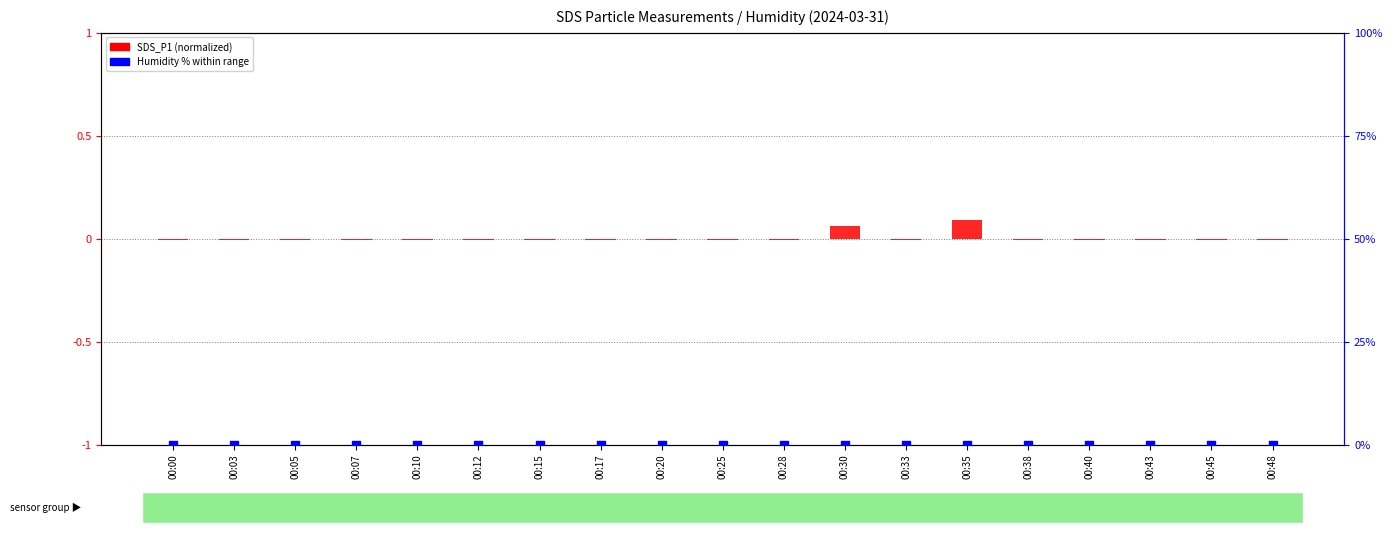

What are all the series names shown in the legend?

SDS_P1 (normalized), Humidity %